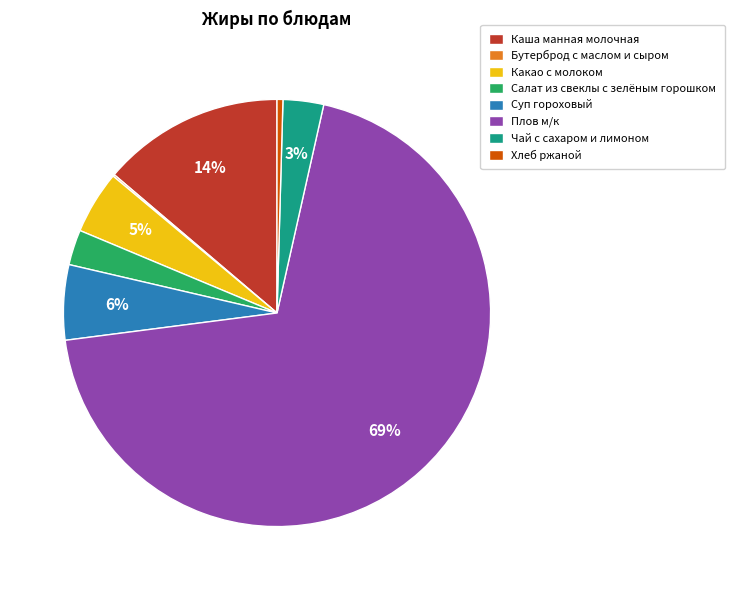

Combined, do Какао с молоком and Салат из свеклы с зелёным горошком account for over 50%?

No